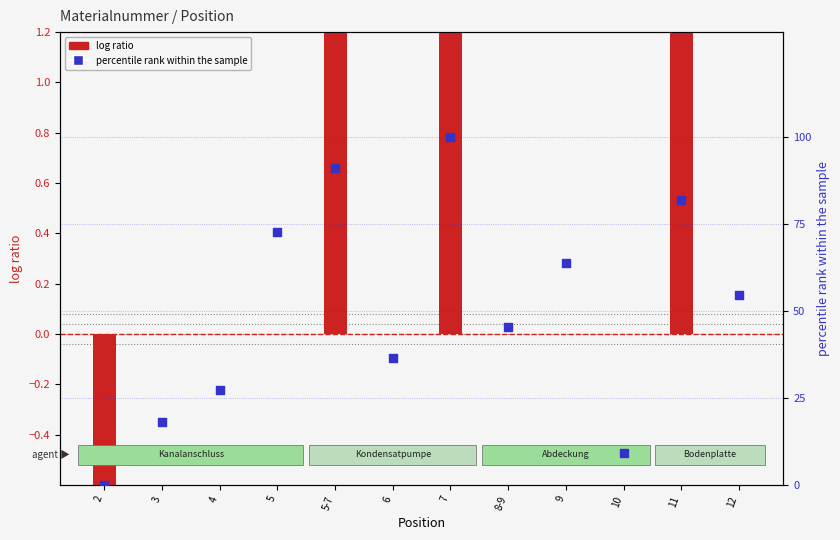

At which category is the sum across all series the highest?

7